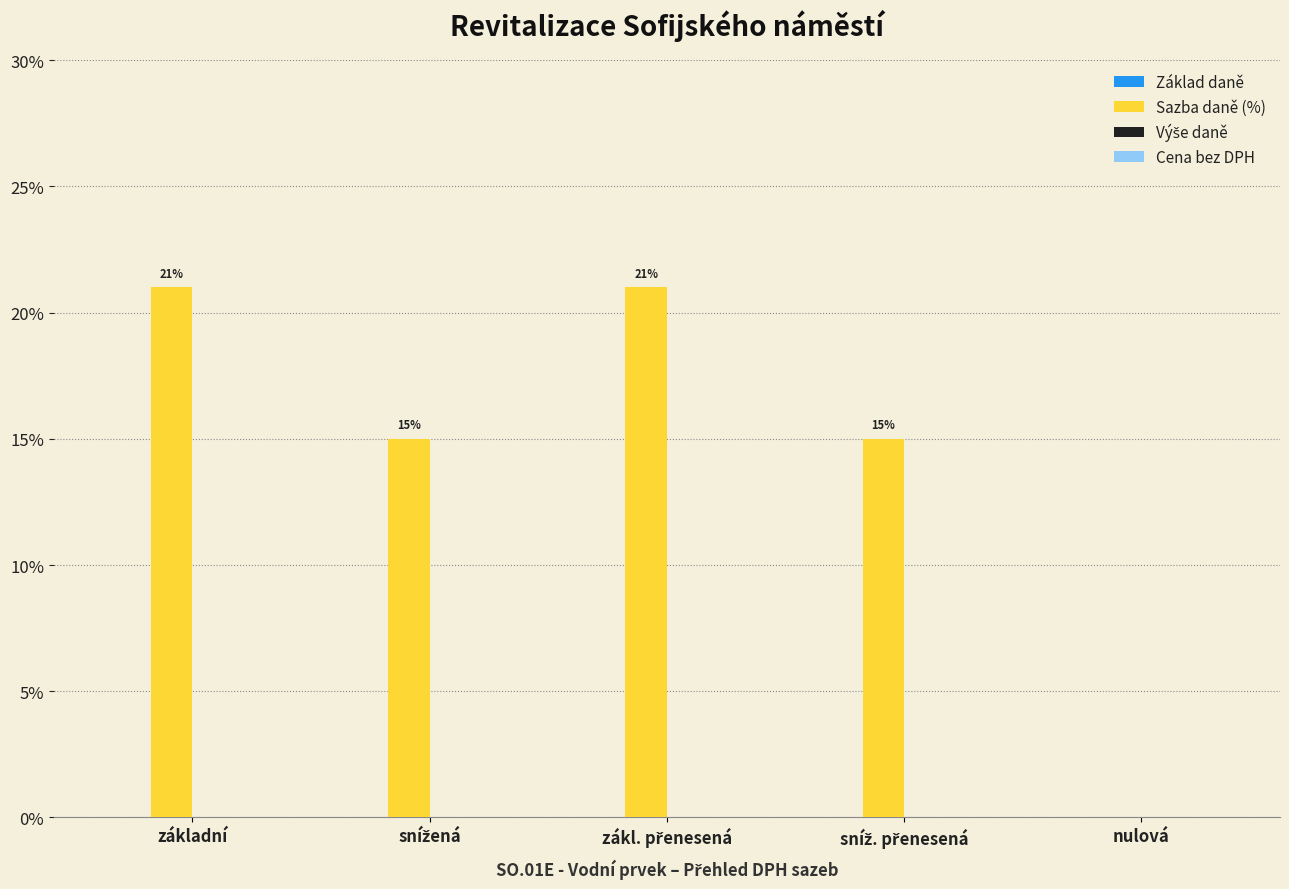

Is it true that the value at základní is 21?

True